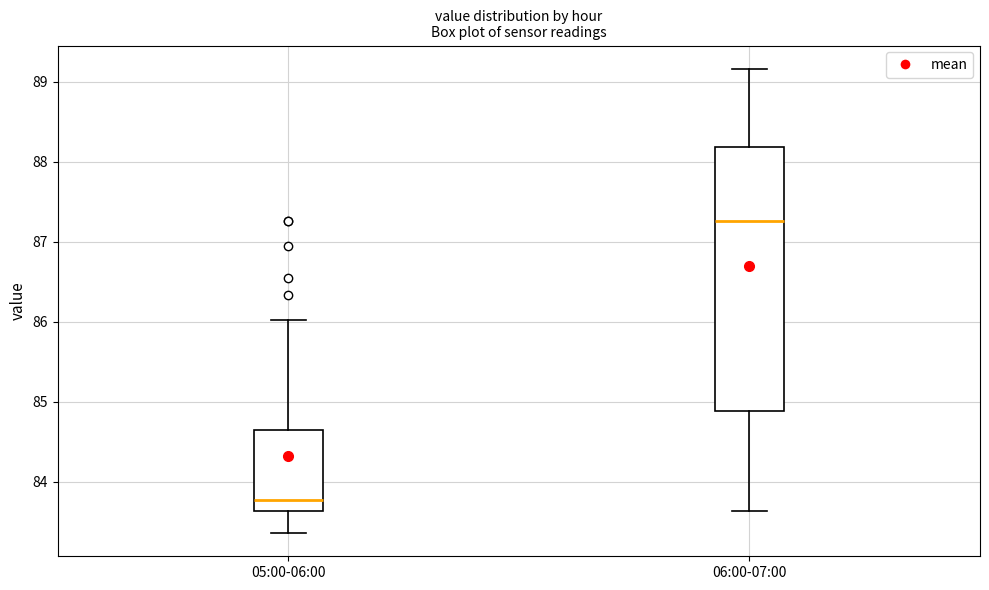

Reading left to right, read every box against the y-axis: the position of its median line, the range the box covers, and the ends of its whiskers. The values are not printed on the chart, so give them approximately, as read against the axis.

05:00-06:00: median 83.8, box 83.6 to 84.7, whiskers 83.4 to 86.0
06:00-07:00: median 87.3, box 84.9 to 88.2, whiskers 83.6 to 89.2